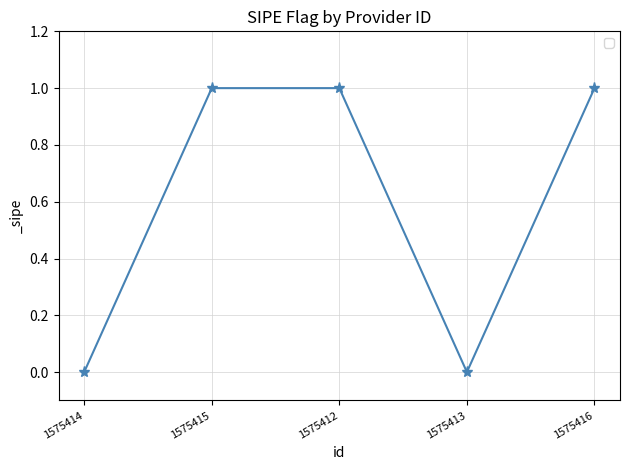

What is the label of the 4th point from the right?

1575415